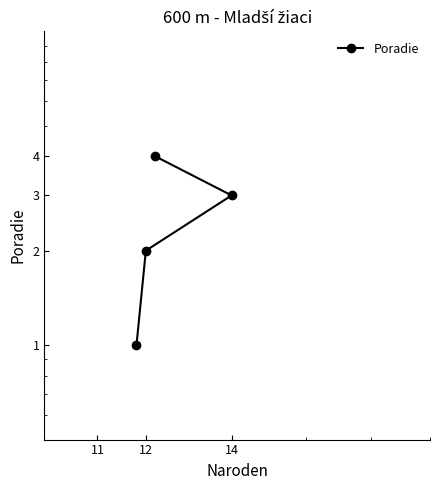

Where is the data nearest to the value 2?

12